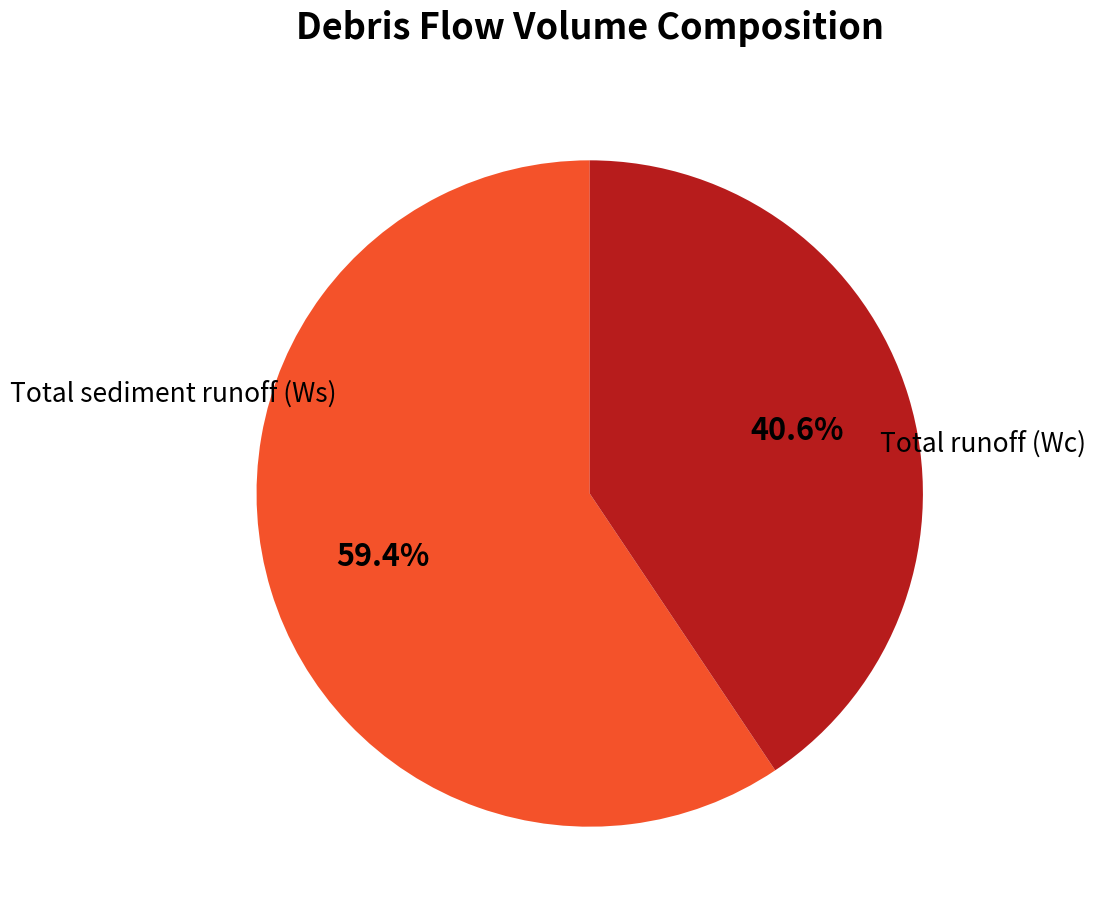

To the nearest percent, what portion does Total sediment runoff (Ws) represent?

41%